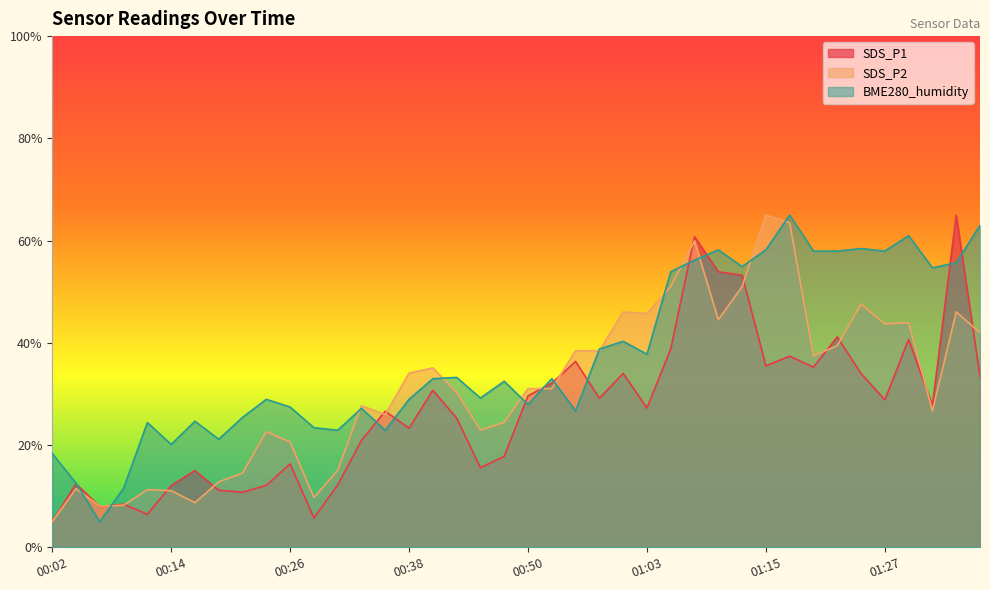

What is the sum of the BME280_humidity values at 01:32 and 01:27?

112.6